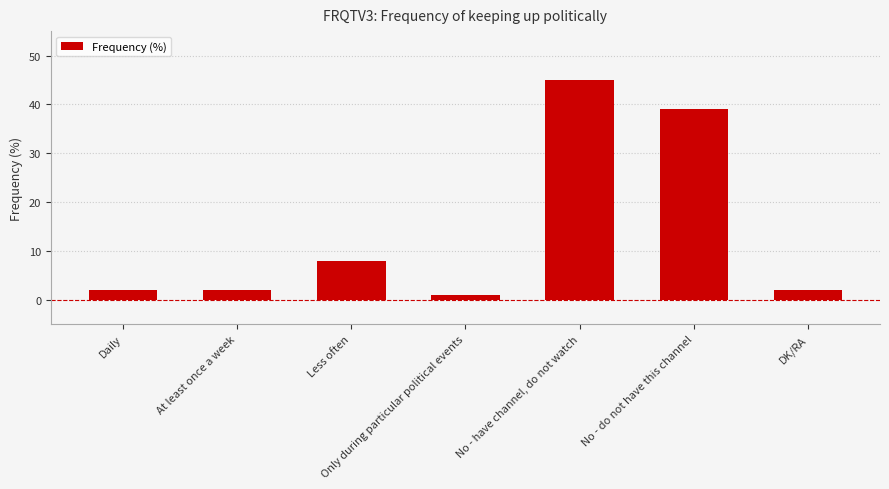

What is the change in value from Daily to Less often?

+6